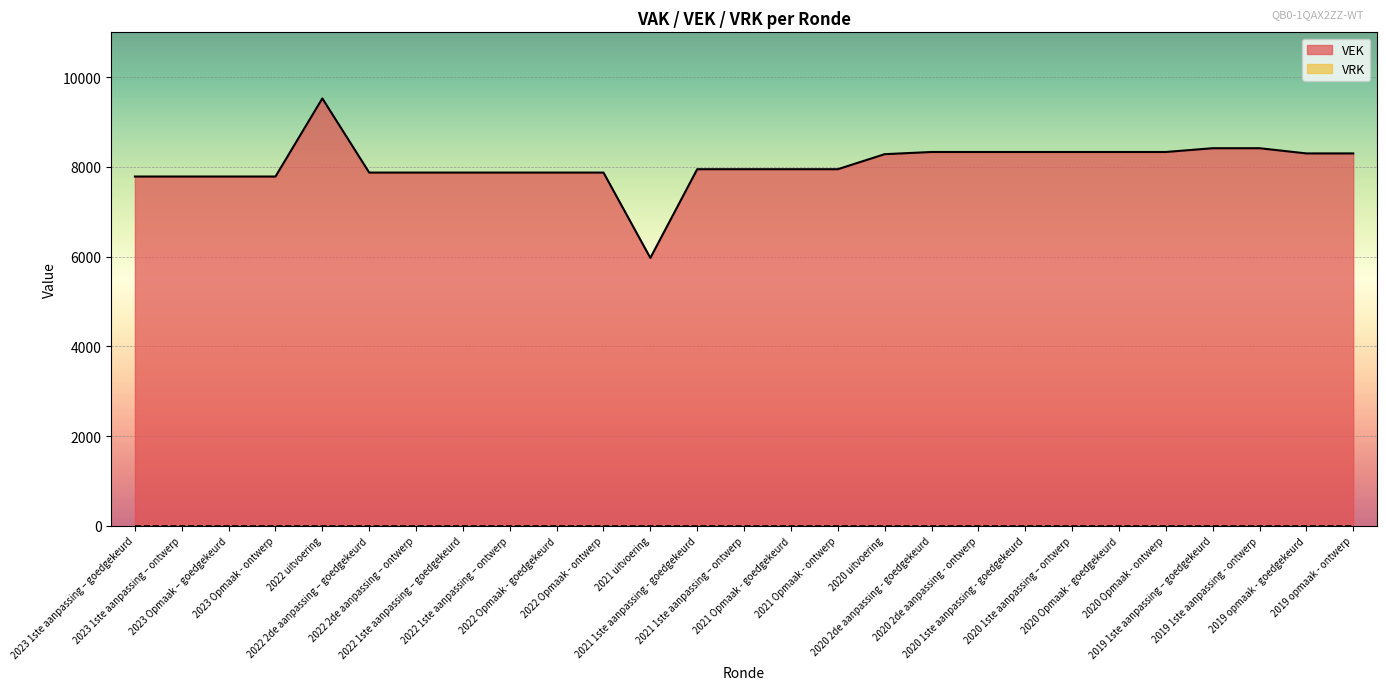

Reading left to right, what are all the values shown in this chart?

2023 1ste aanpassing – goedgekeurd=7786	2023 1ste aanpassing – ontwerp=7786	2023 Opmaak – goedgekeurd=7786	2023 Opmaak - ontwerp=7786	2022 uitvoering=9527	2022 2de aanpassing – goedgekeurd=7874	2022 2de aanpassing – ontwerp=7874	2022 1ste aanpassing – goedgekeurd=7874	2022 1ste aanpassing – ontwerp=7874	2022 Opmaak - goedgekeurd=7874	2022 Opmaak - ontwerp=7874	2021 uitvoering=5972	2021 1ste aanpassing - goedgekeurd=7949	2021 1ste aanpassing – ontwerp=7949	2021 Opmaak - goedgekeurd=7949	2021 Opmaak - ontwerp=7949	2020 uitvoering=8284	2020 2de aanpassing - goedgekeurd=8333	2020 2de aanpassing - ontwerp=8333	2020 1ste aanpassing - goedgekeurd=8333	2020 1ste aanpassing – ontwerp=8333	2020 Opmaak - goedgekeurd=8333	2020 Opmaak - ontwerp=8333	2019 1ste aanpassing – goedgekeurd=8417	2019 1ste aanpassing - ontwerp=8417	2019 opmaak - goedgekeurd=8301	2019 opmaak - ontwerp=8301